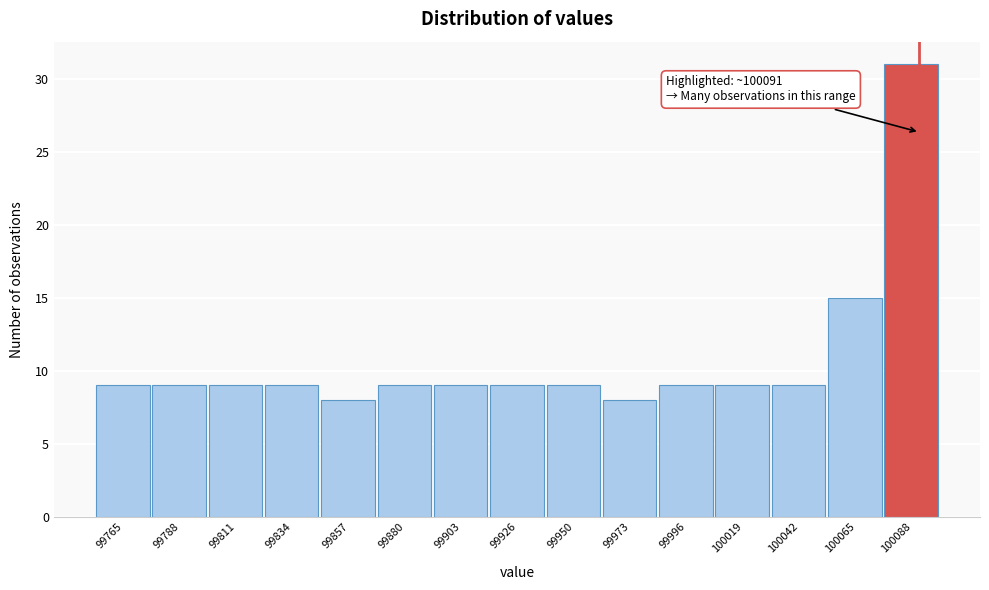

Over which range of the x-axis is the bar tallest?

100075 to 100100